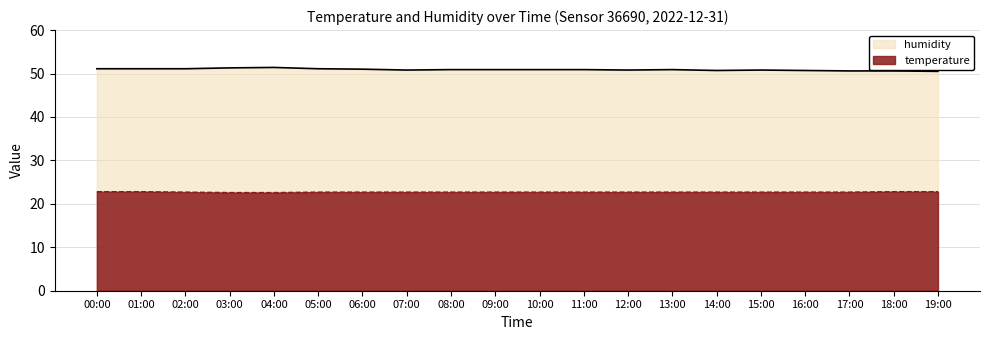

Is it true that humidity equals 13.8 at 18:00?

False